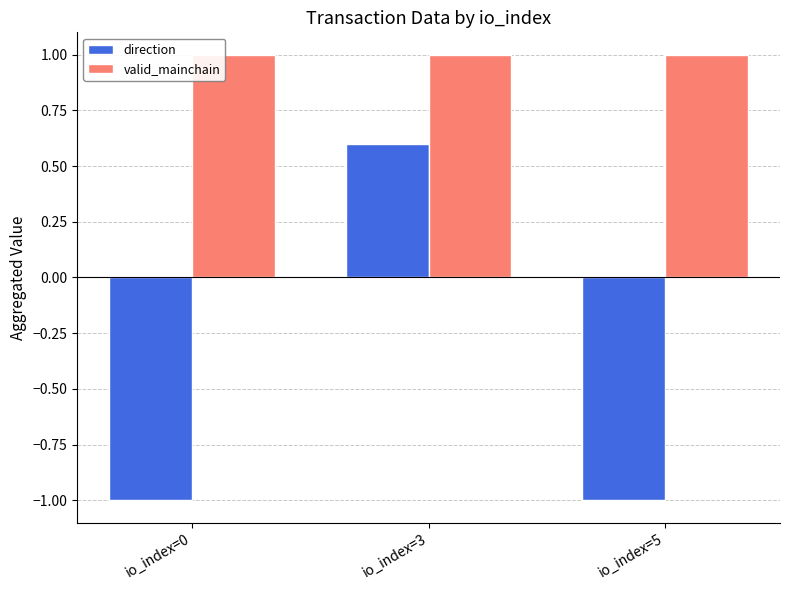

What is the sum of all valid_mainchain values?

3.0